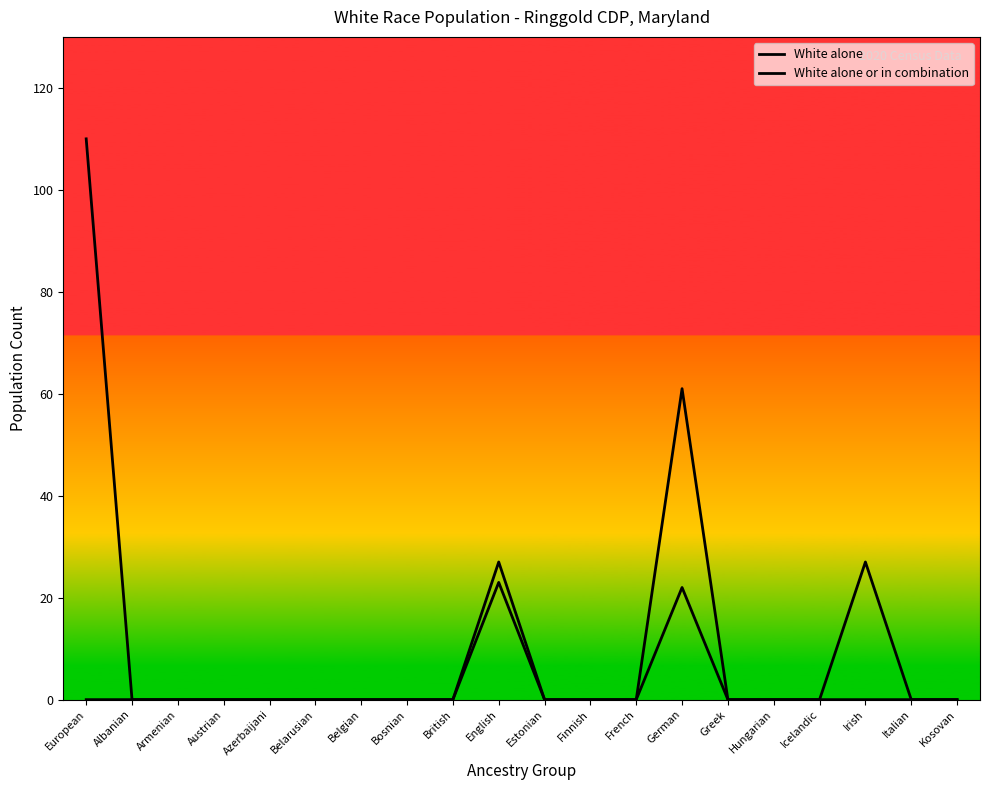

Is the value of White alone at Finnish greater than the value of White alone or in combination at Belgian?

No